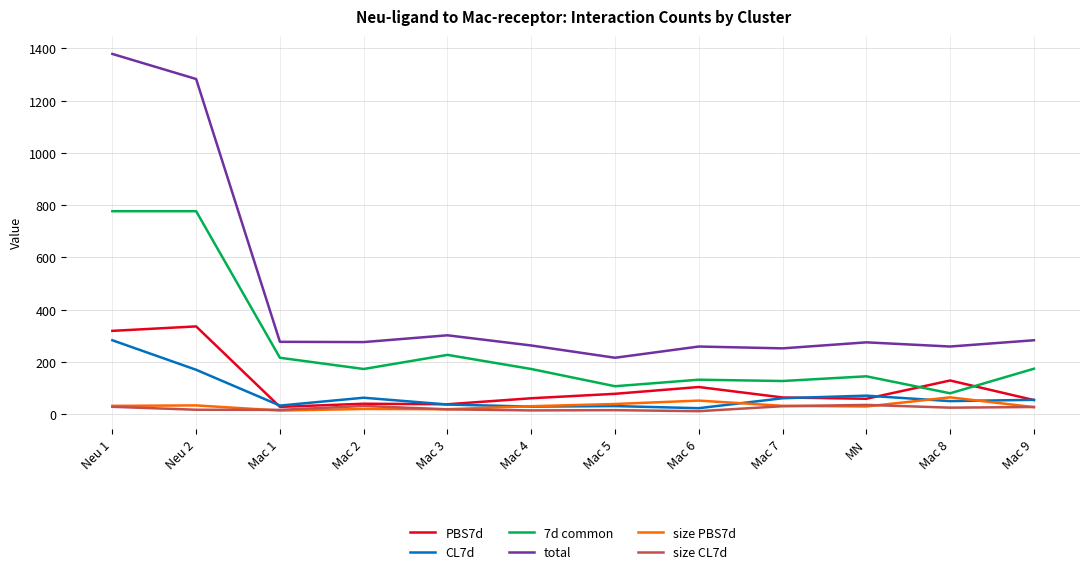

The value of total at Mac 5 is 216.0. True or false?

True